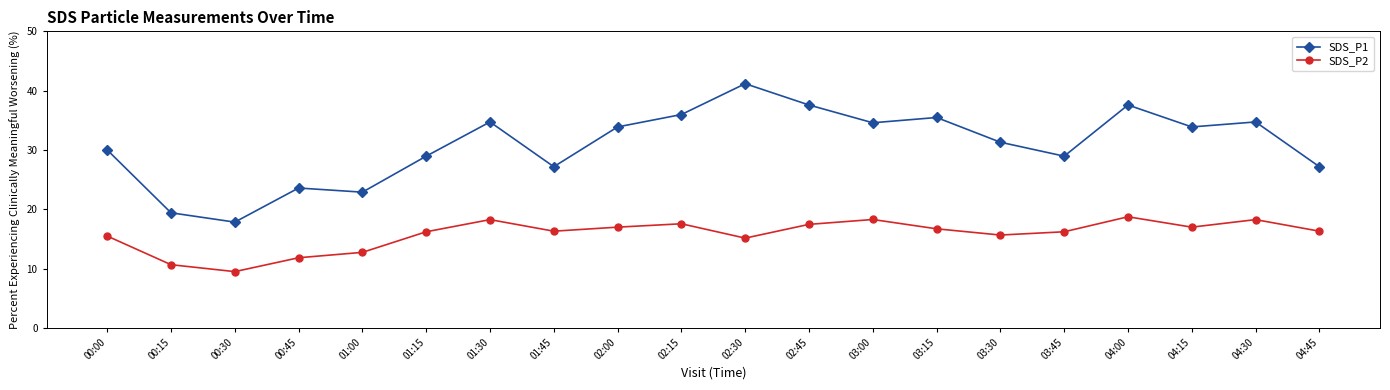

True or false: SDS_P2 and SDS_P1 intersect in this chart.

False